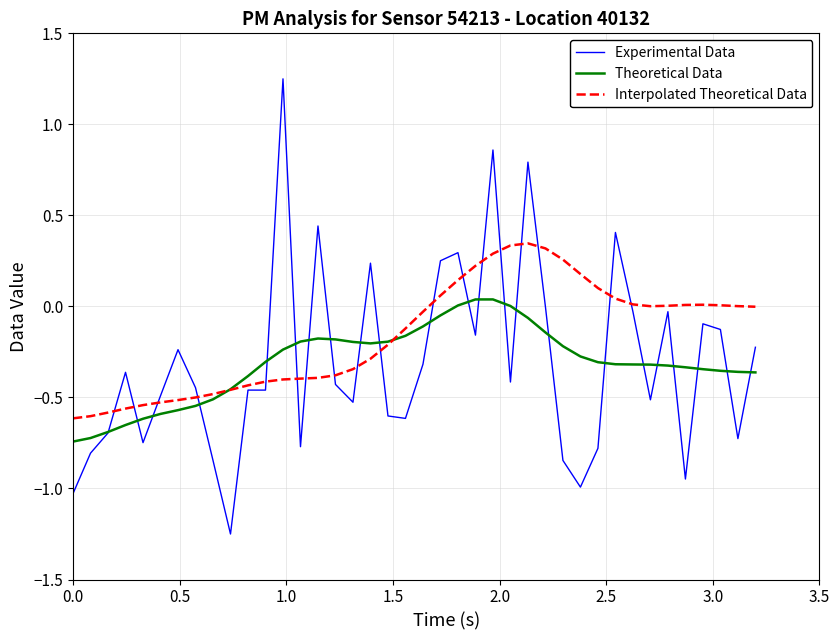

Which series has the largest total across all categories?

Interpolated Theoretical Data